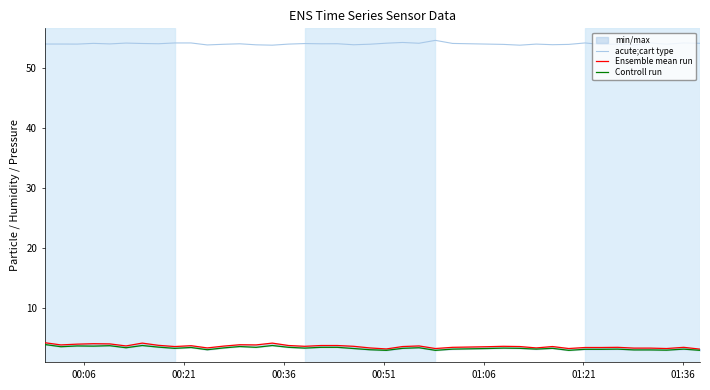

True or false: acute;cart type and Ensemble mean run intersect in this chart.

False